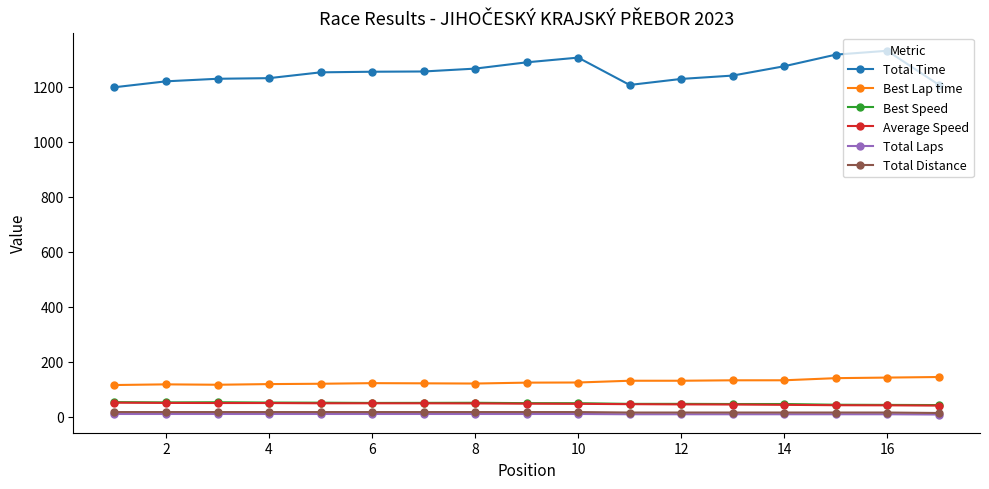

What is the average value of the Best Speed series?

48.5